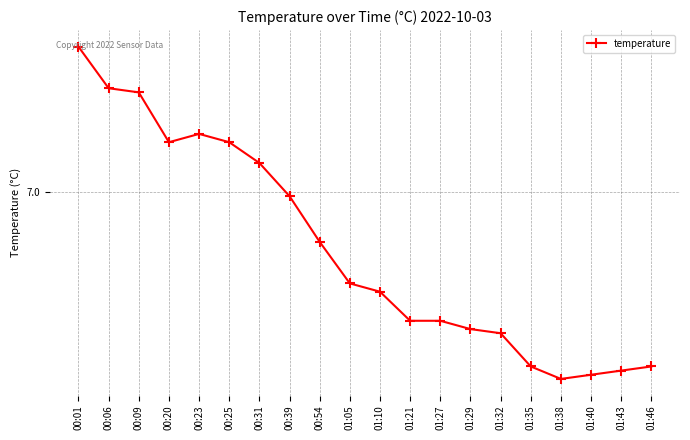

Does the chart have visible grid lines?

Yes